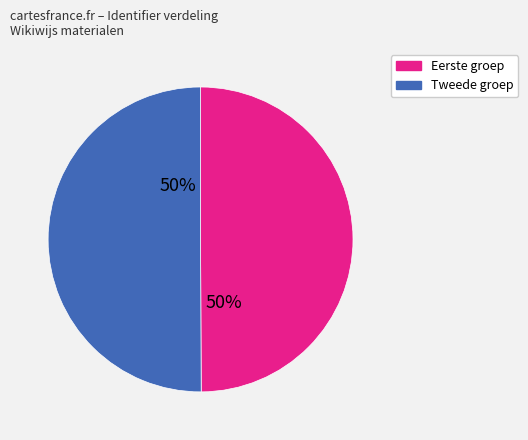

To the nearest percent, what is the average slice percentage?

50%